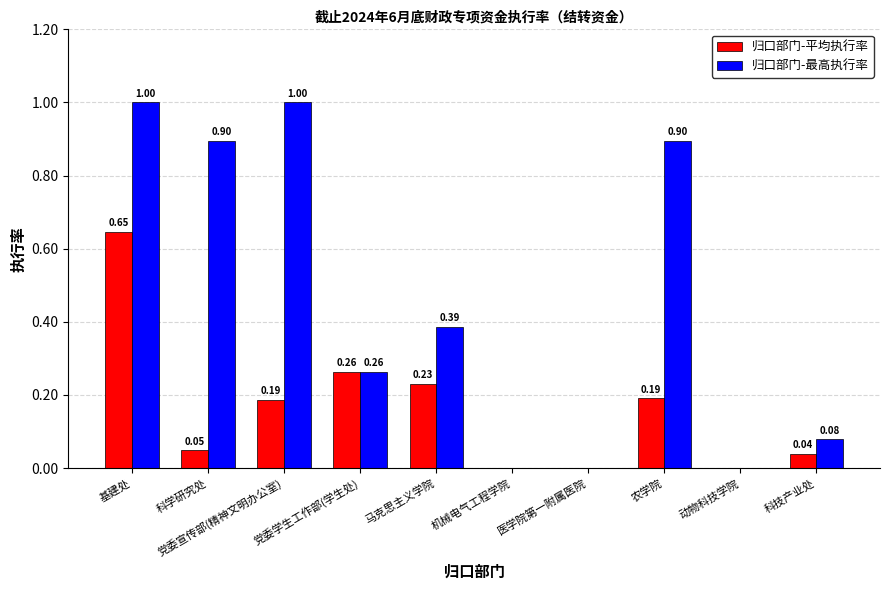

The value of 归口部门-平均执行率 at 马克思主义学院 is 0.2. True or false?

True